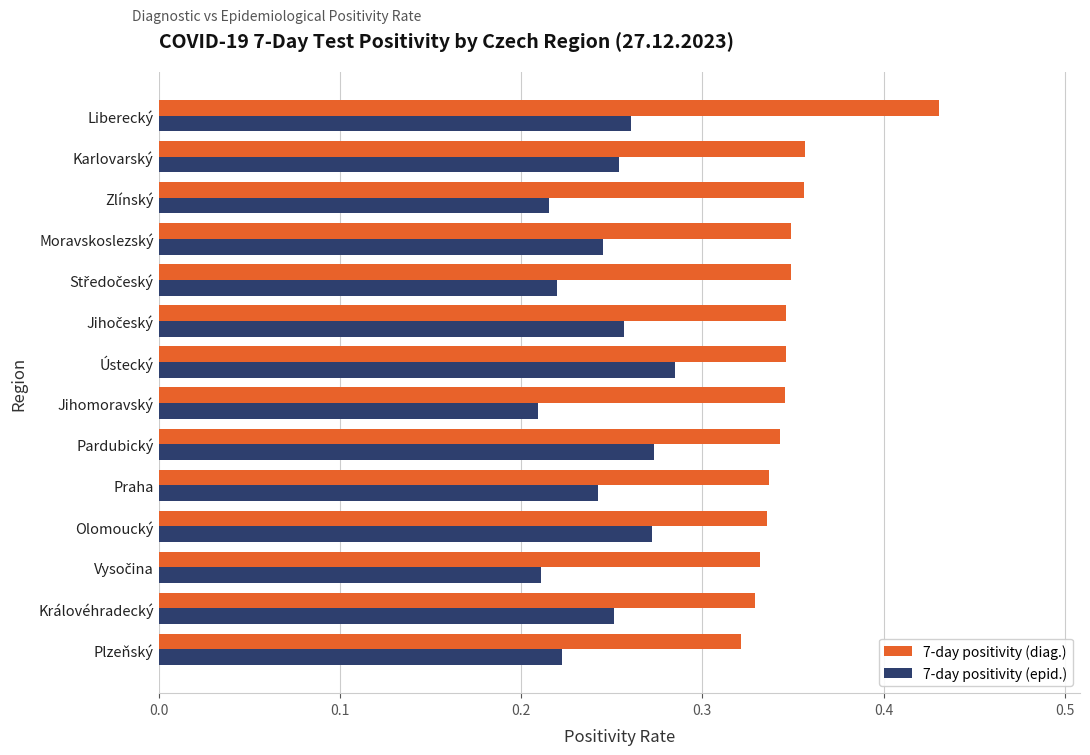

How many distinct data groups are displayed?

2